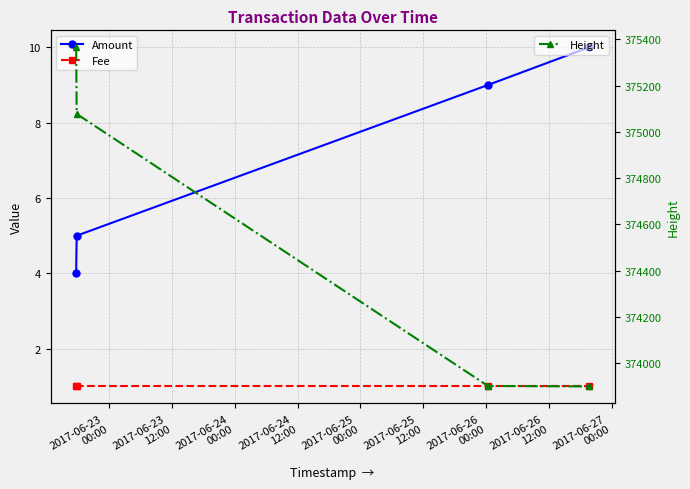

What is the lowest value of the Height series?

373900